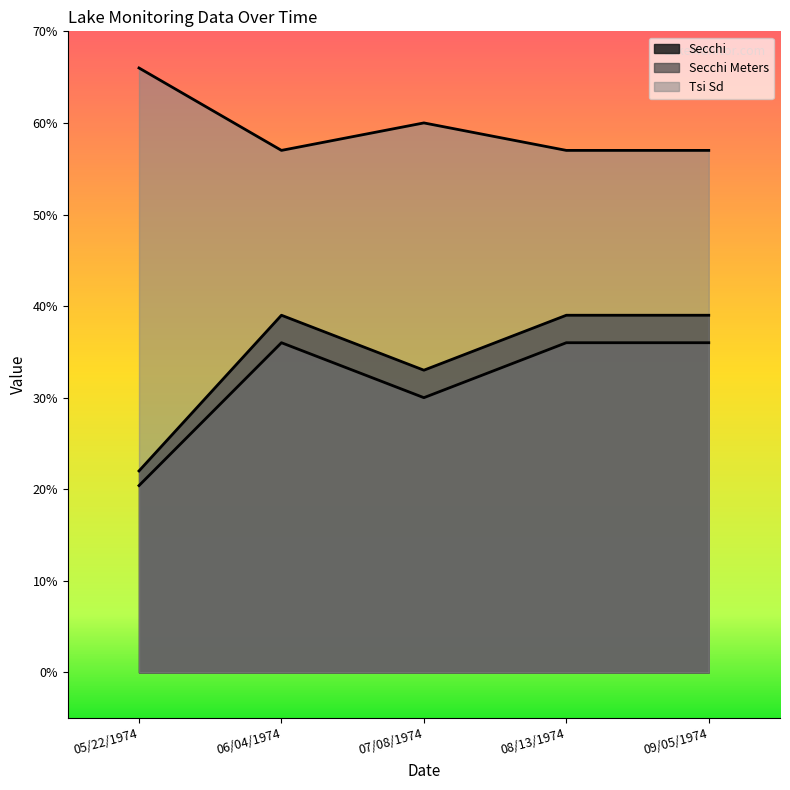

What is the label of the 4th point from the right?

06/04/1974